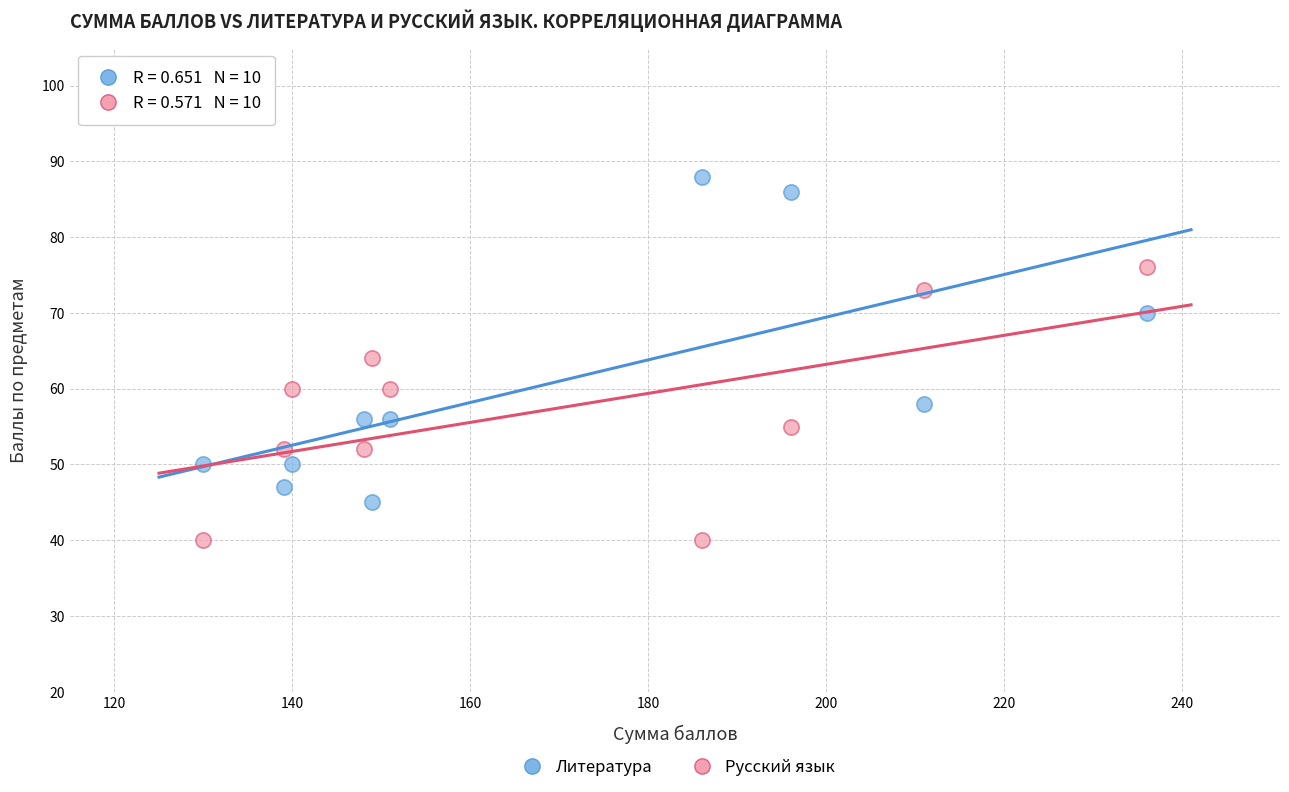

In the Литература series, what Y value is closest to 66?

70